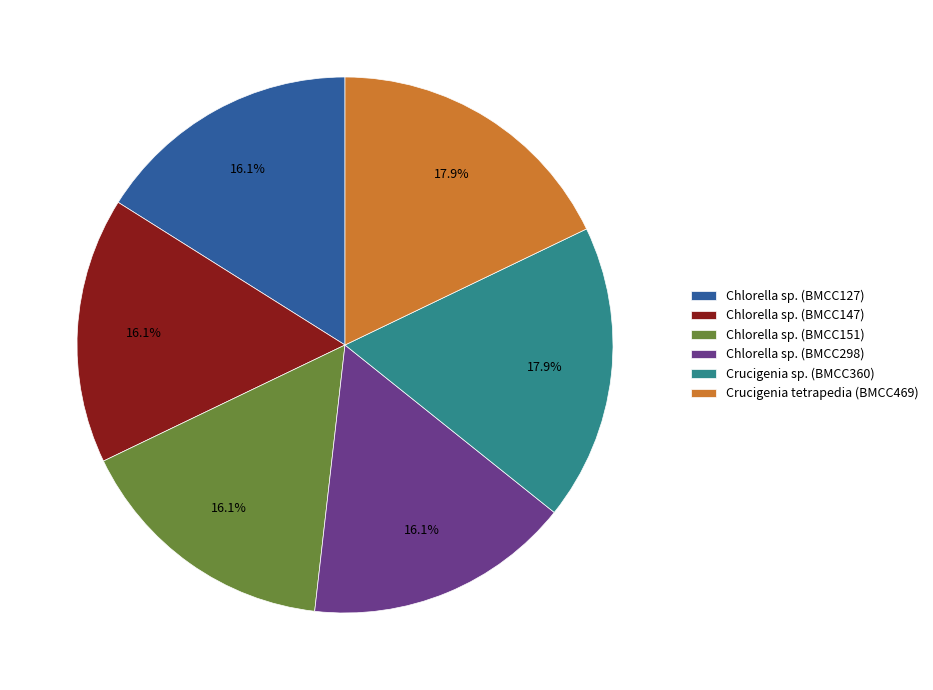

Is the sum of Chlorella sp. (BMCC151) and Chlorella sp. (BMCC127) greater than half?

No